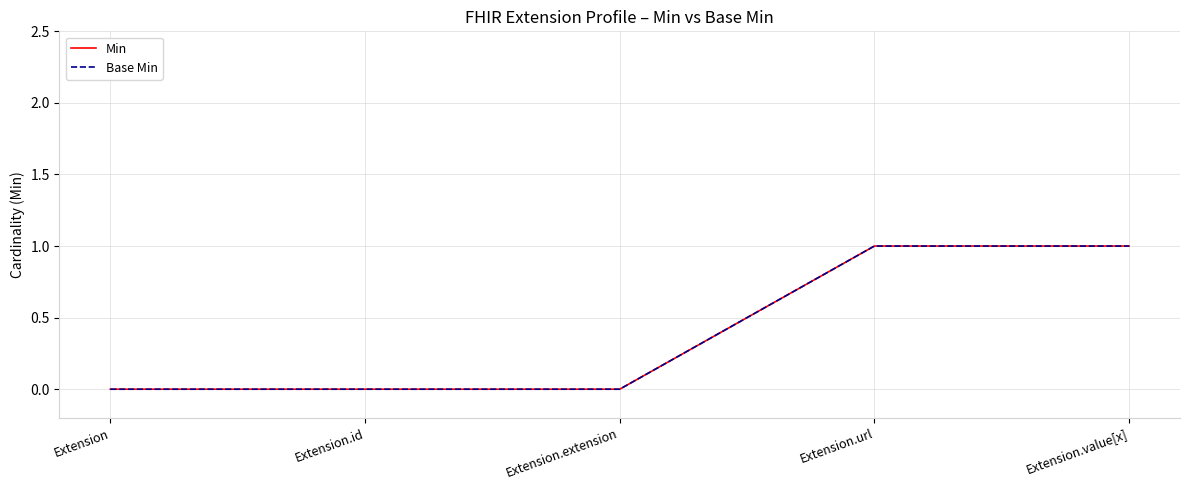

Does the chart display data point markers on the line(s)?

No